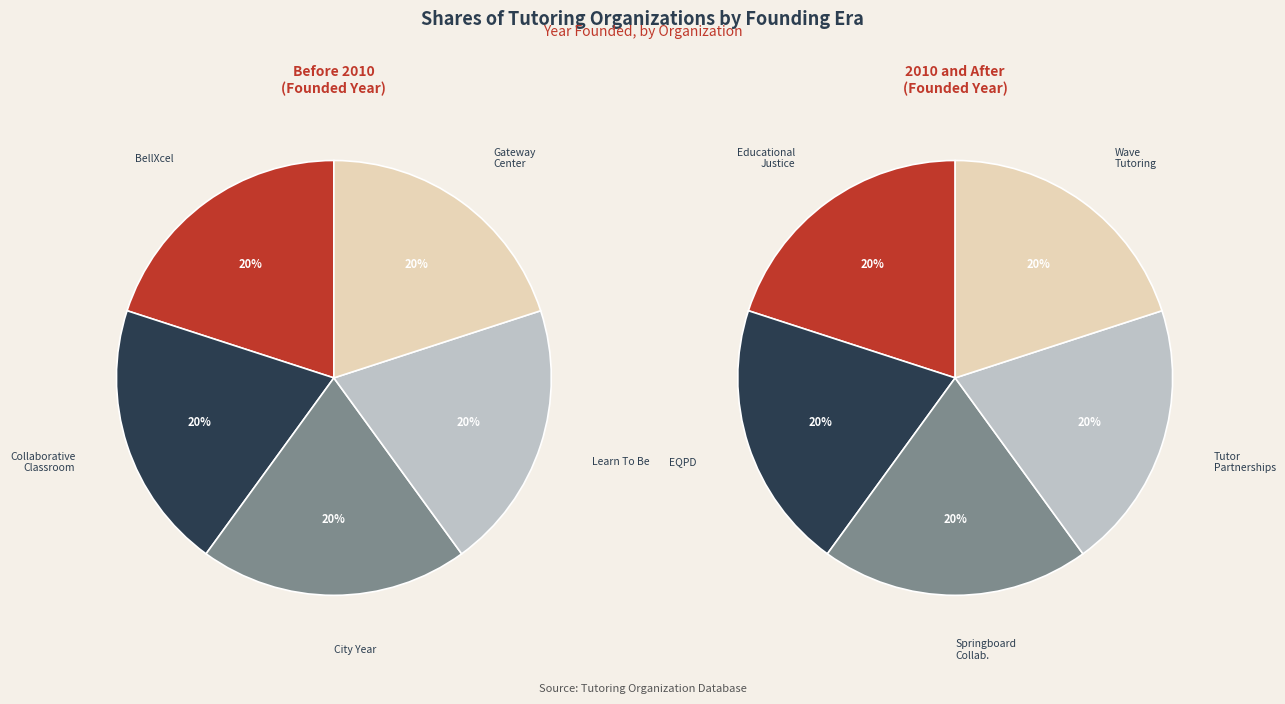

What is the largest slice in the pie chart?

EQPD